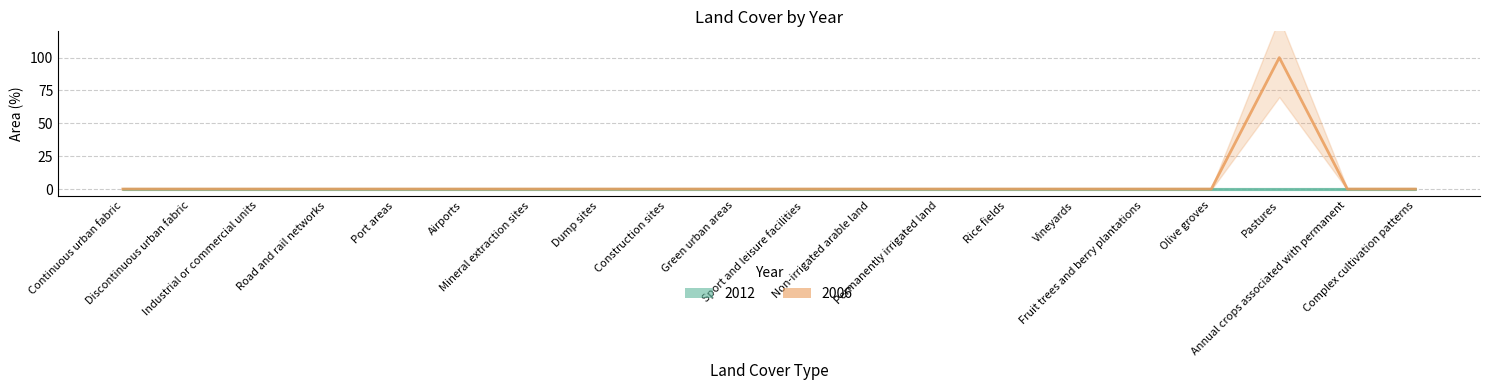

List the labels in order of value, largest first.

Pastures, Continuous urban fabric, Discontinuous urban fabric, Industrial or commercial units, Road and rail networks, Port areas, Airports, Mineral extraction sites, Dump sites, Construction sites, Green urban areas, Sport and leisure facilities, Non-irrigated arable land, Permanently irrigated land, Rice fields, Vineyards, Fruit trees and berry plantations, Olive groves, Annual crops associated with permanent, Complex cultivation patterns